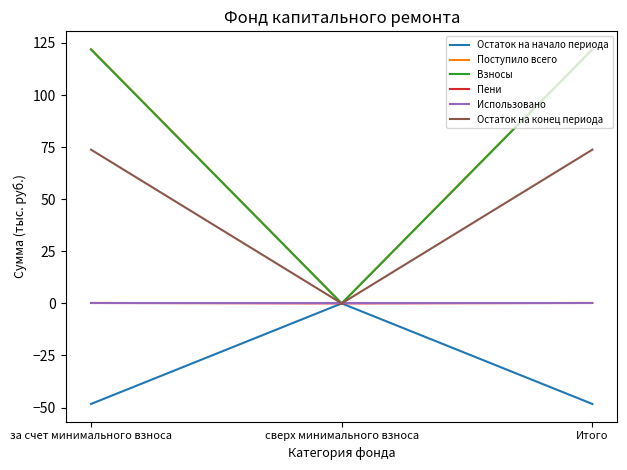

Is it true that Использовано equals 0.0 at за счет минимального взноса?

True